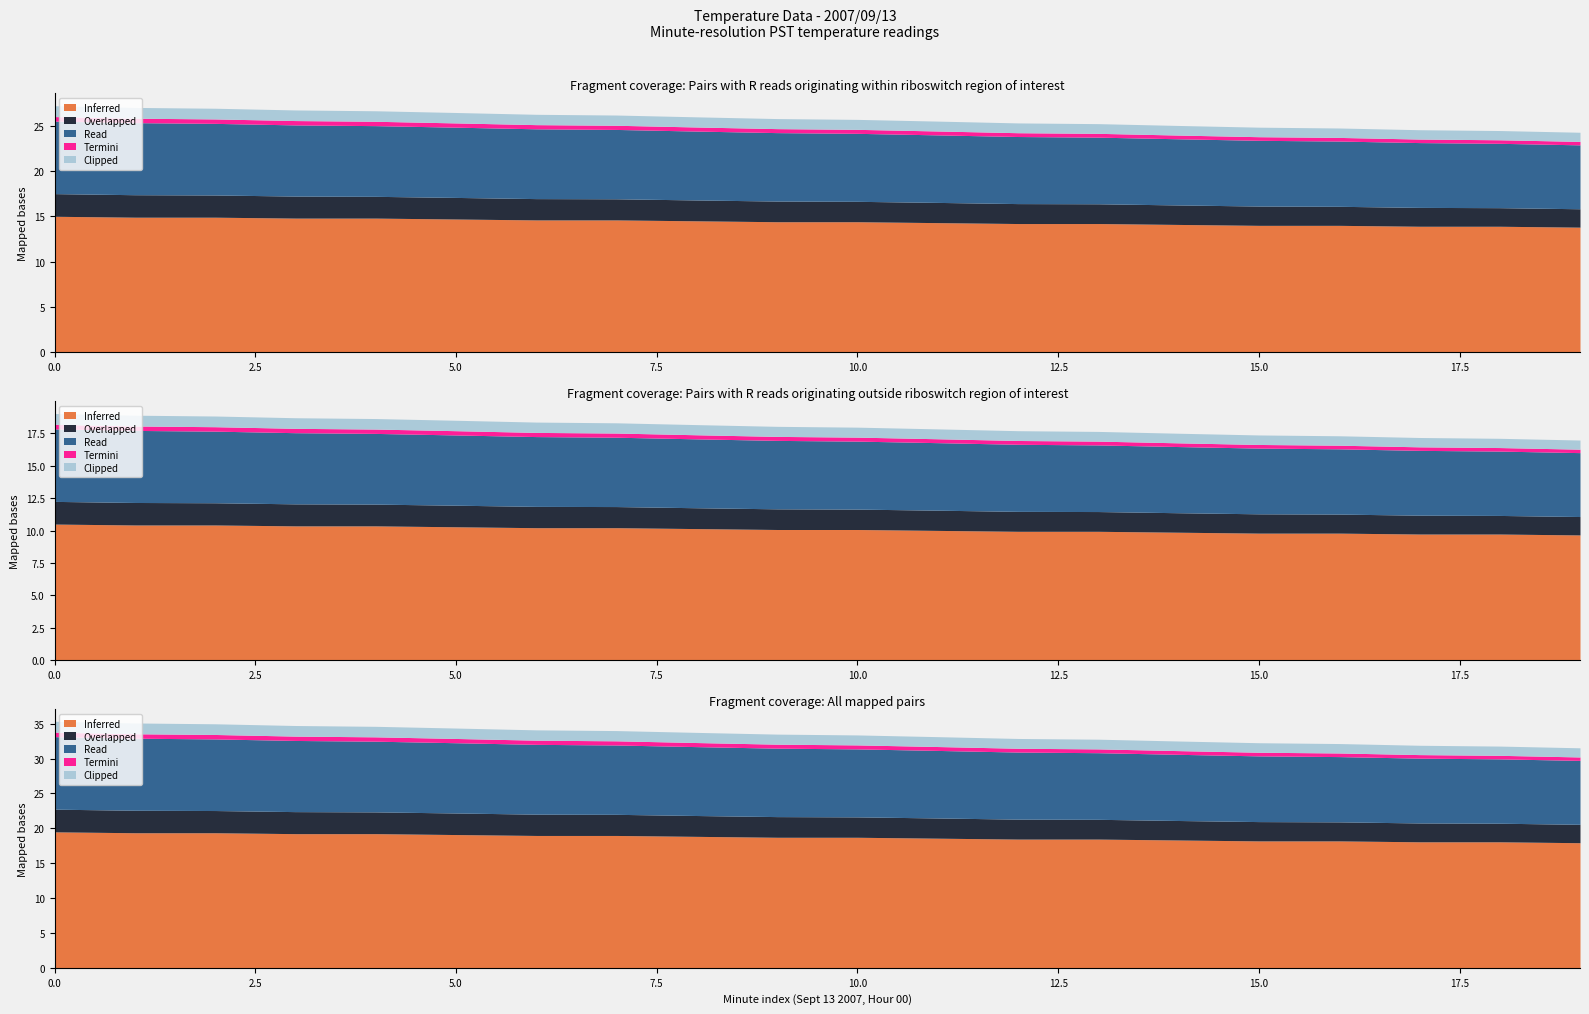

The Inferred series shows 10.0 at 5. True or false?

False